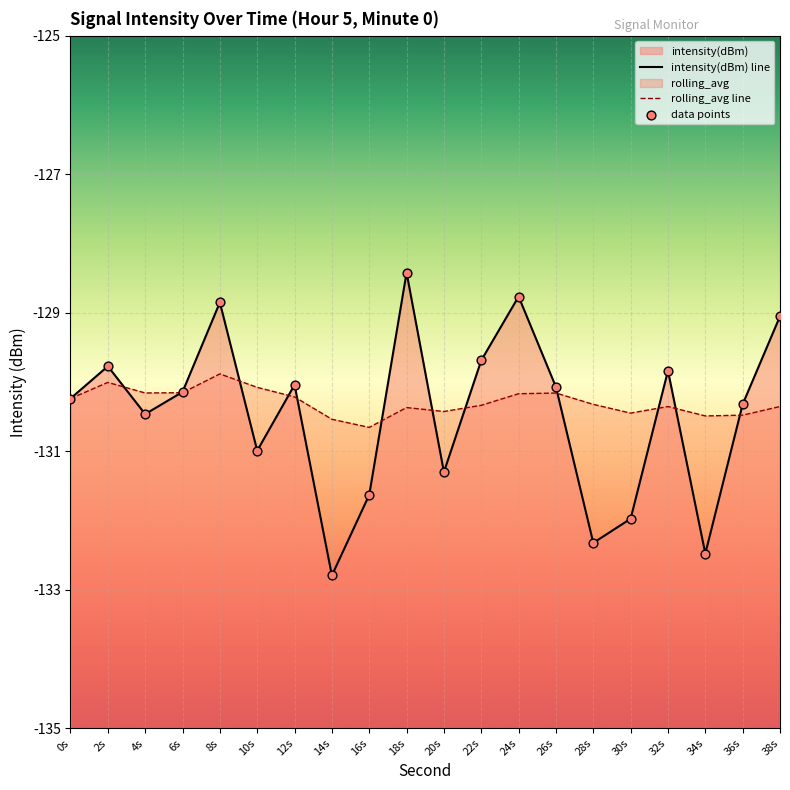

At which category is the sum across all series the highest?

18s